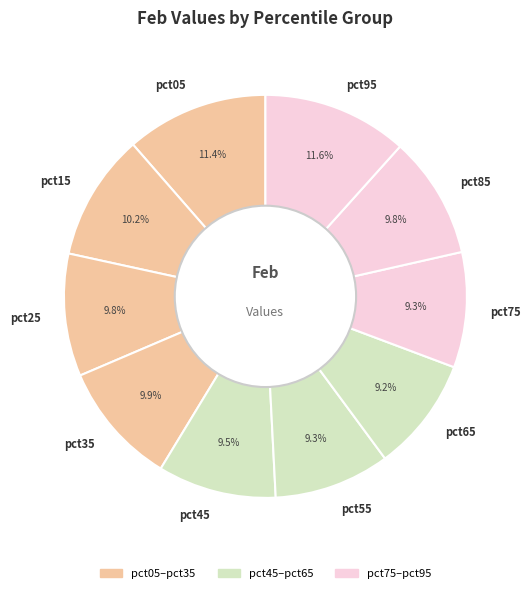

Approximately how many times larger is the value at pct65 compared to pct85?

0.9